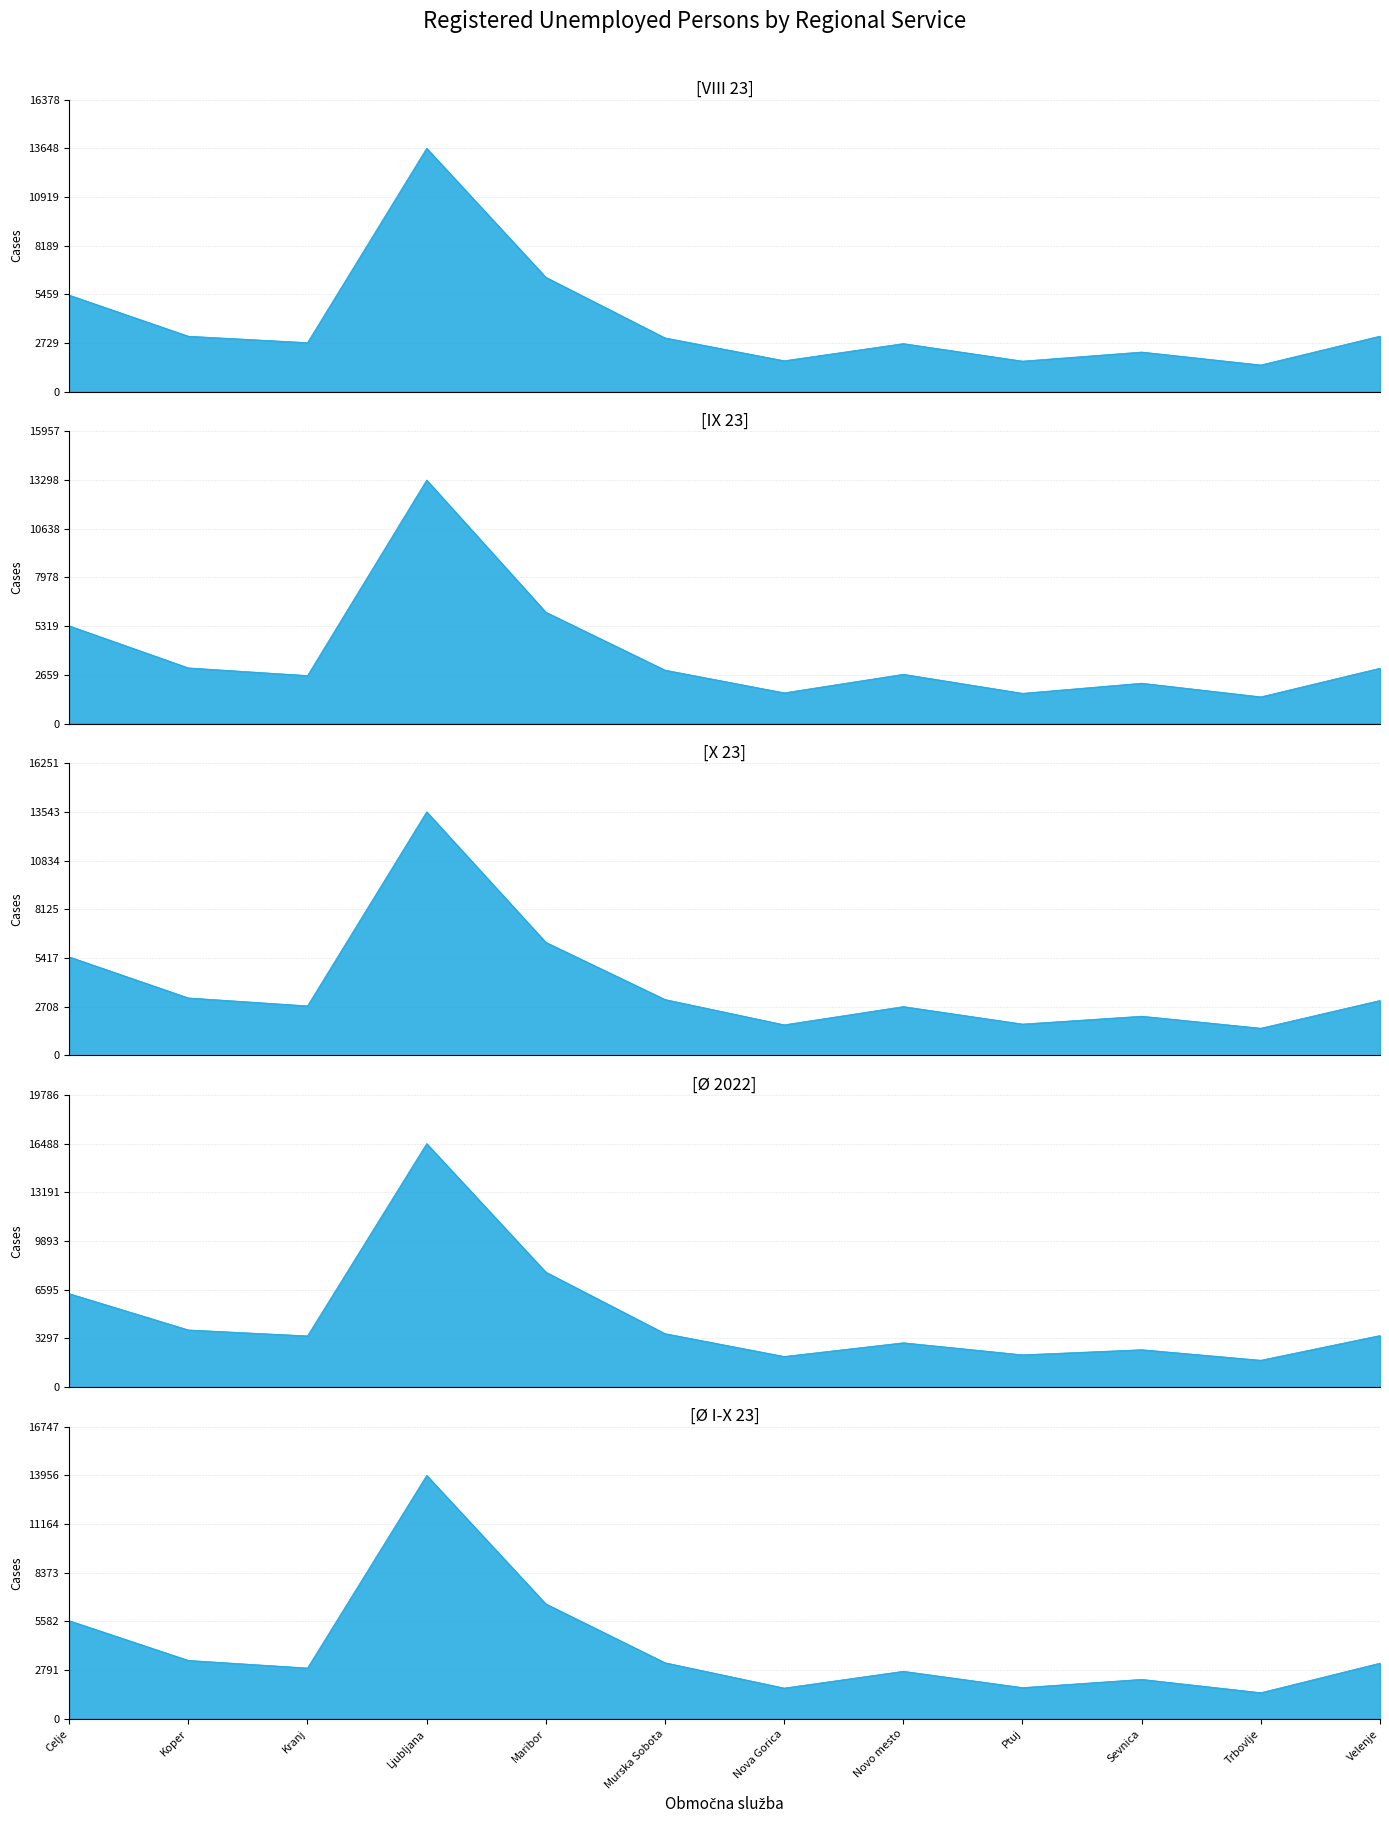

True or false: X 23 has more than 1 points higher than both neighbors.

True